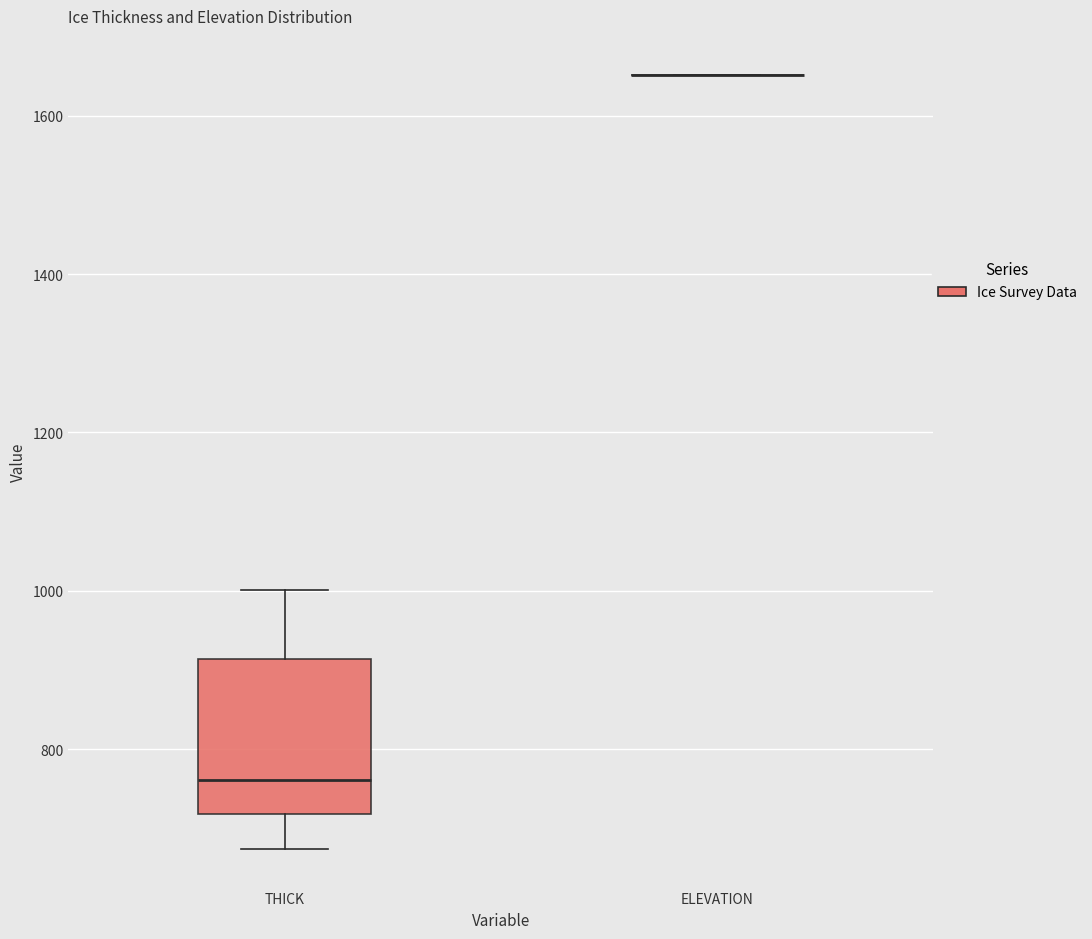

Which box is the tallest, from its lower edge to its upper edge?

THICK